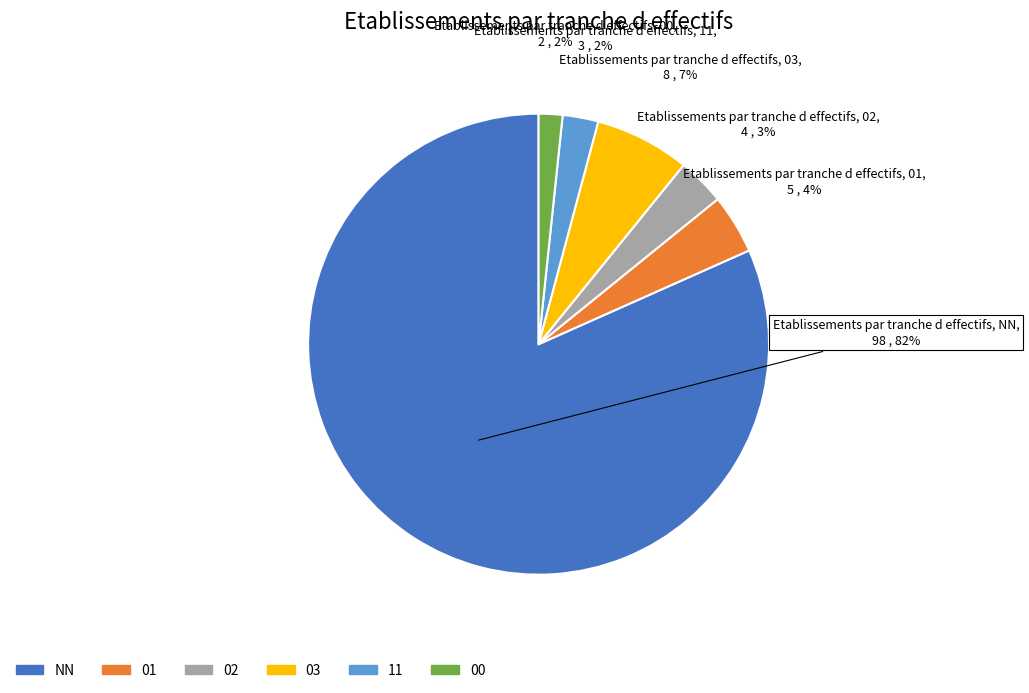

Do 11 and NN together represent more than half of the pie?

Yes